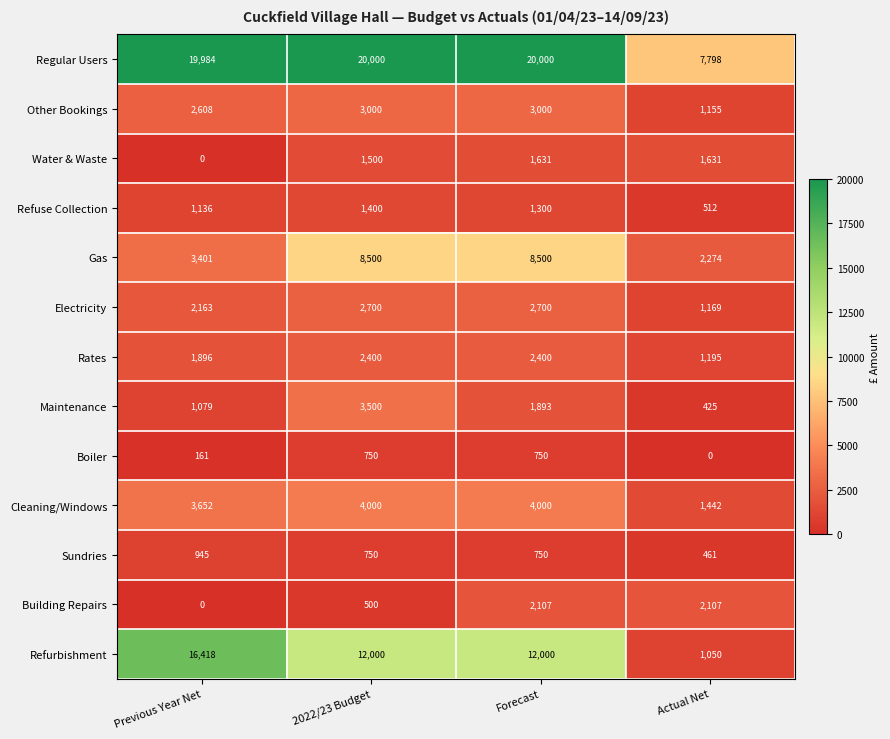

At which category is the sum across all series the highest?

Forecast